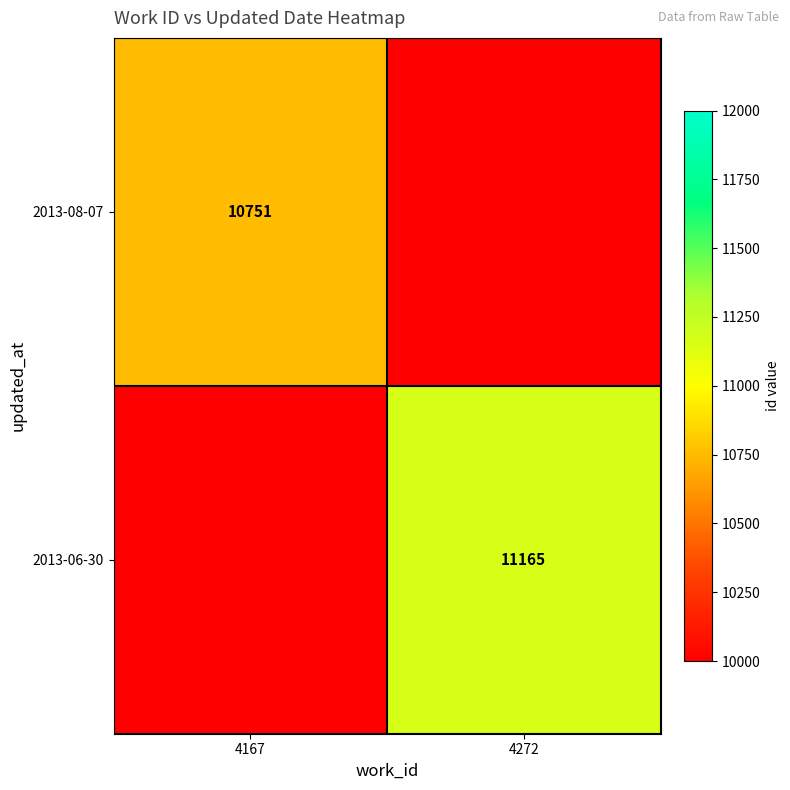

The 2013-08-07 series shows 18261 at 4167. True or false?

False